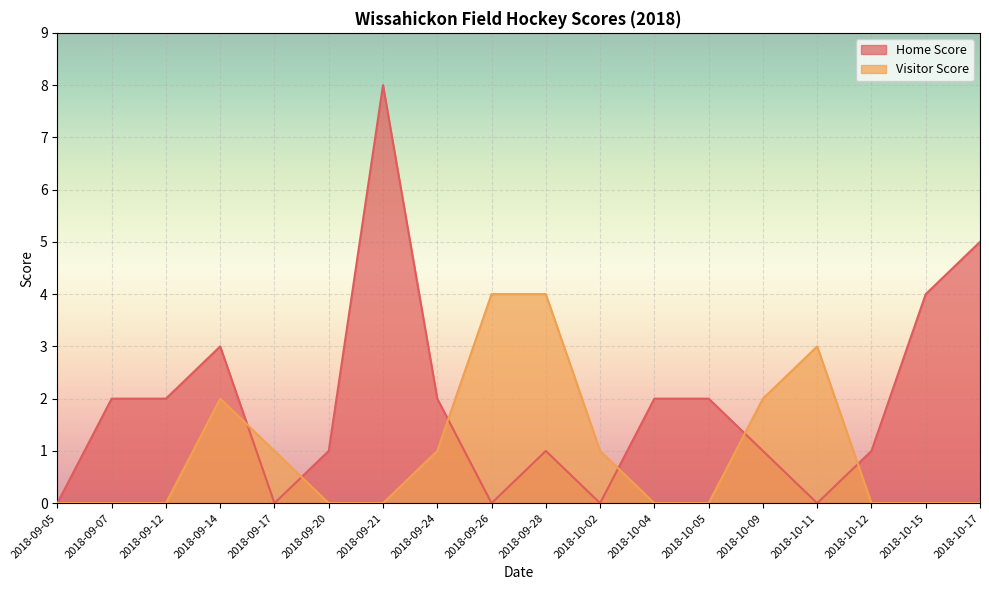

The value of Visitor Score at 2018-09-24 is 0. True or false?

False